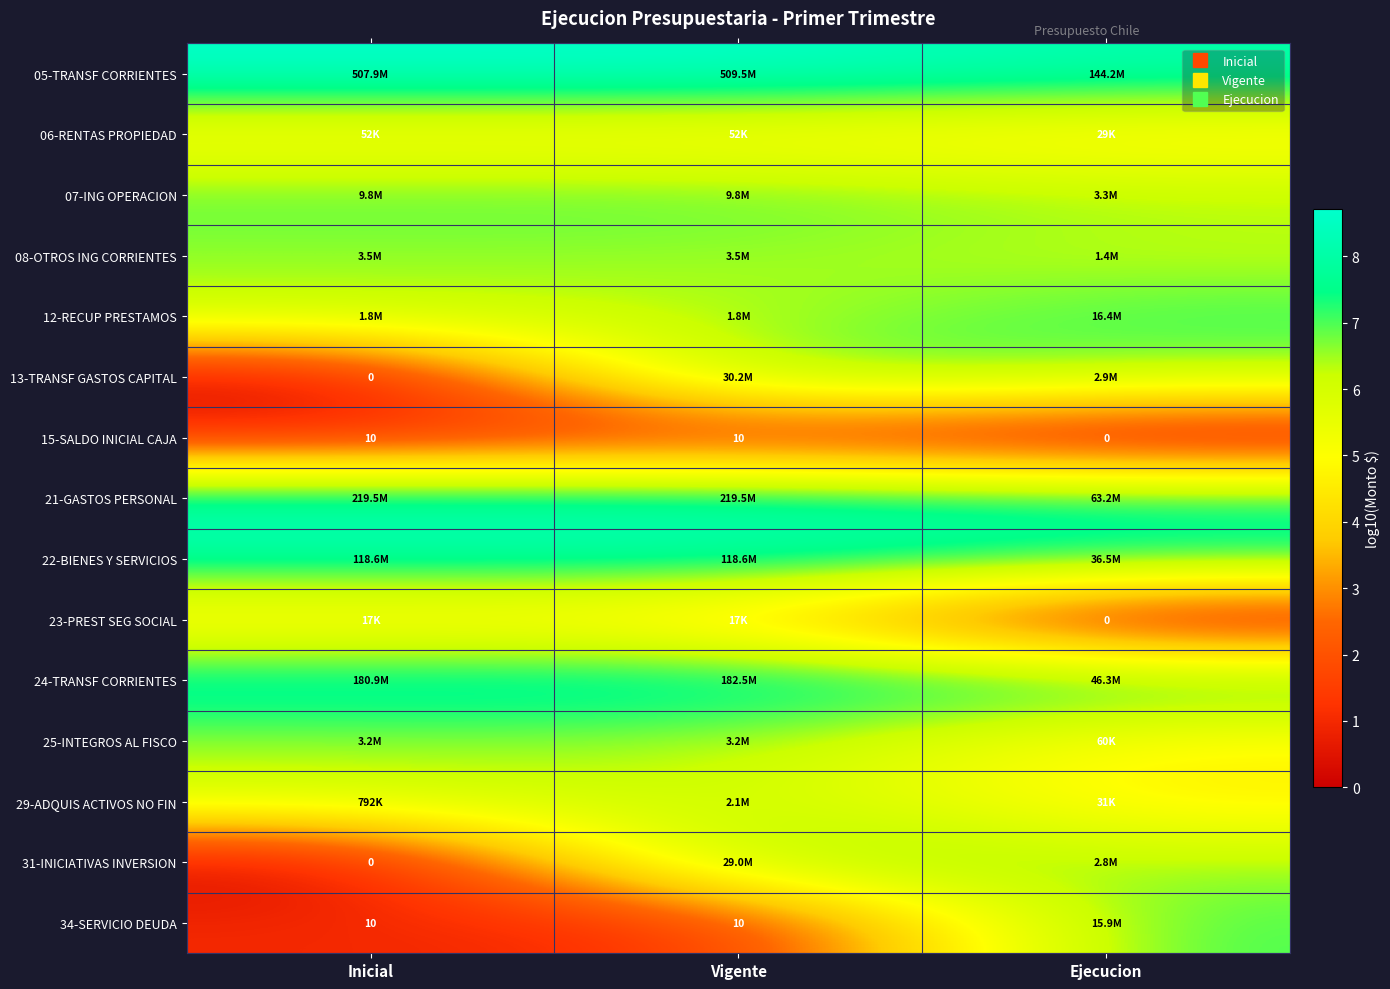

At which label does 13-TRANSF GASTOS CAPITAL first exceed 6?

Vigente